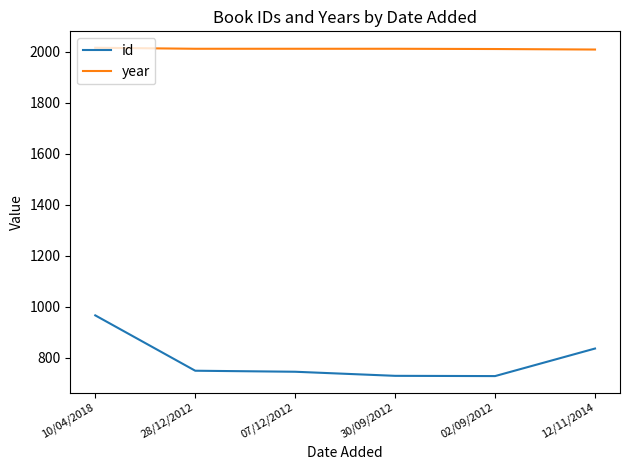

The year series shows 2009 at 12/11/2014. True or false?

True